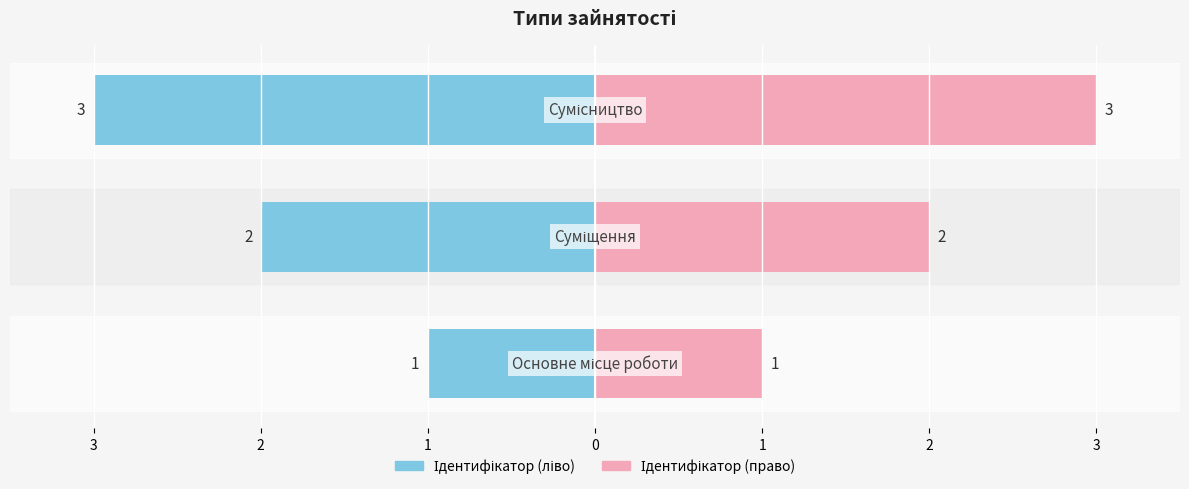

At which label is the value closest to 2?

Суміщення